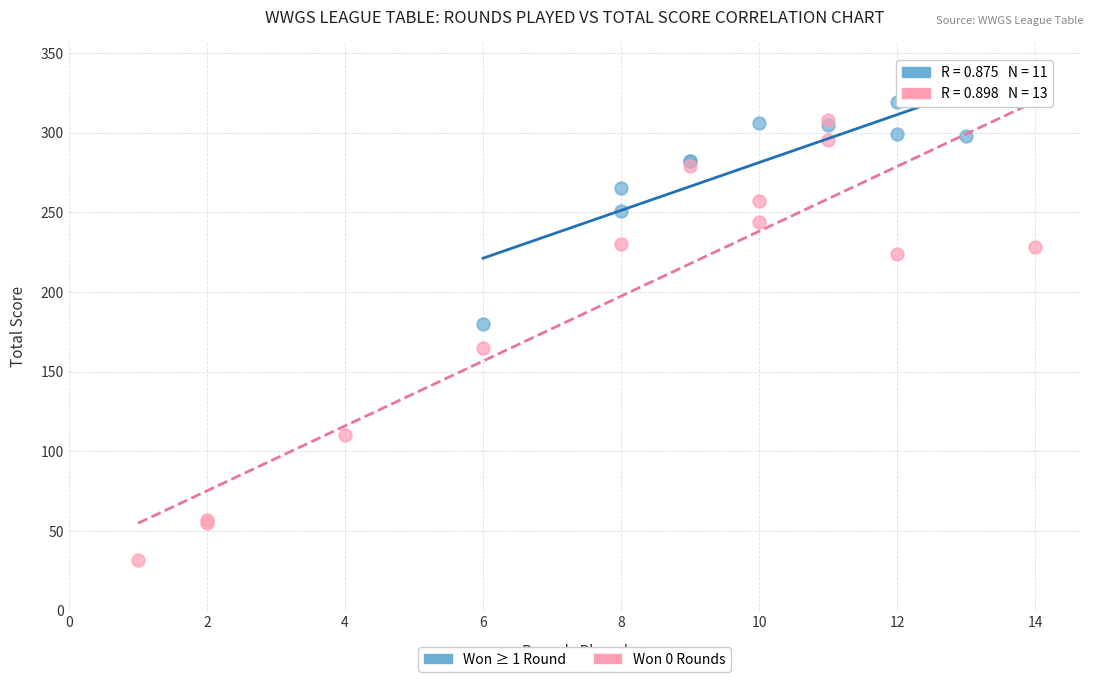

Which series reaches the minimum Y coordinate?

Won 0 Rounds